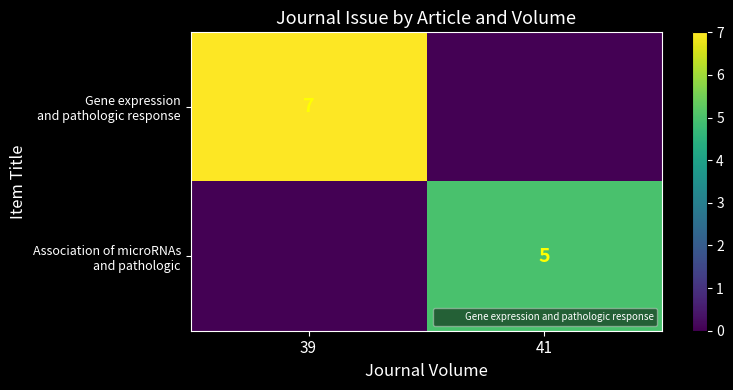

What is the average value of the Gene expression and pathologic response series?

4